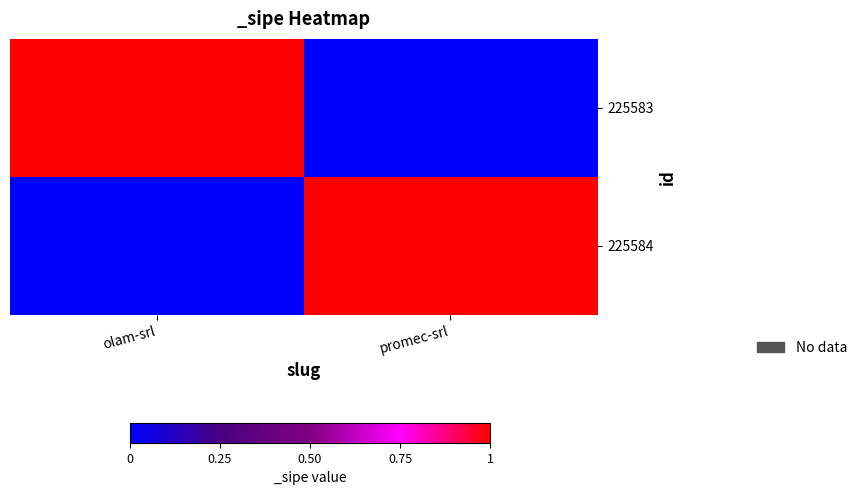

What is the maximum value shown in the chart?

1